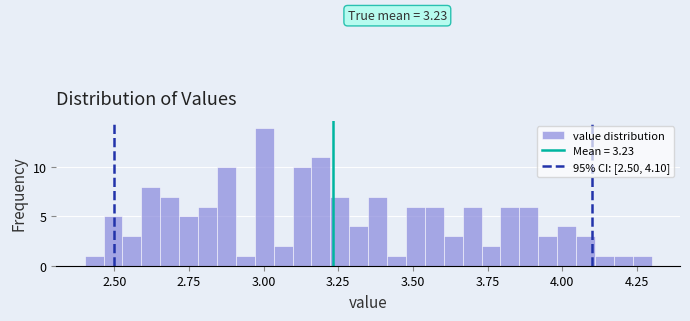

Around what value on the x-axis is the tallest bar? Give the approximate position of its centre, as read against the axis.

3.00